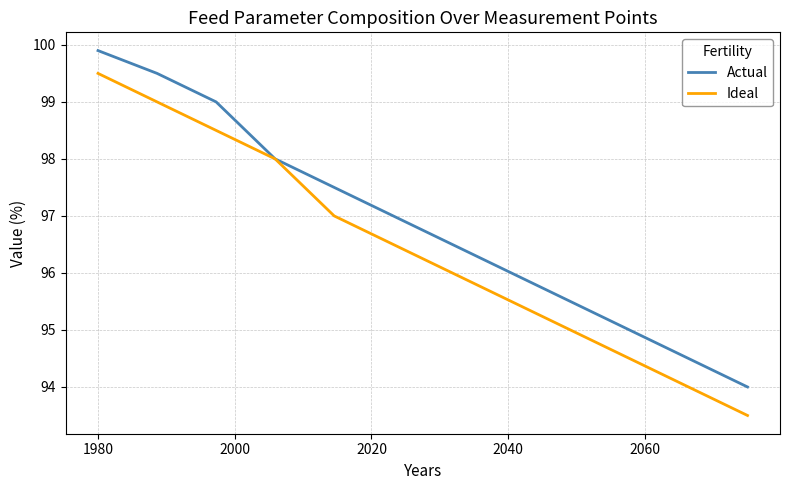

Rank the series by their maximum value, from highest to lowest.

Actual, Ideal